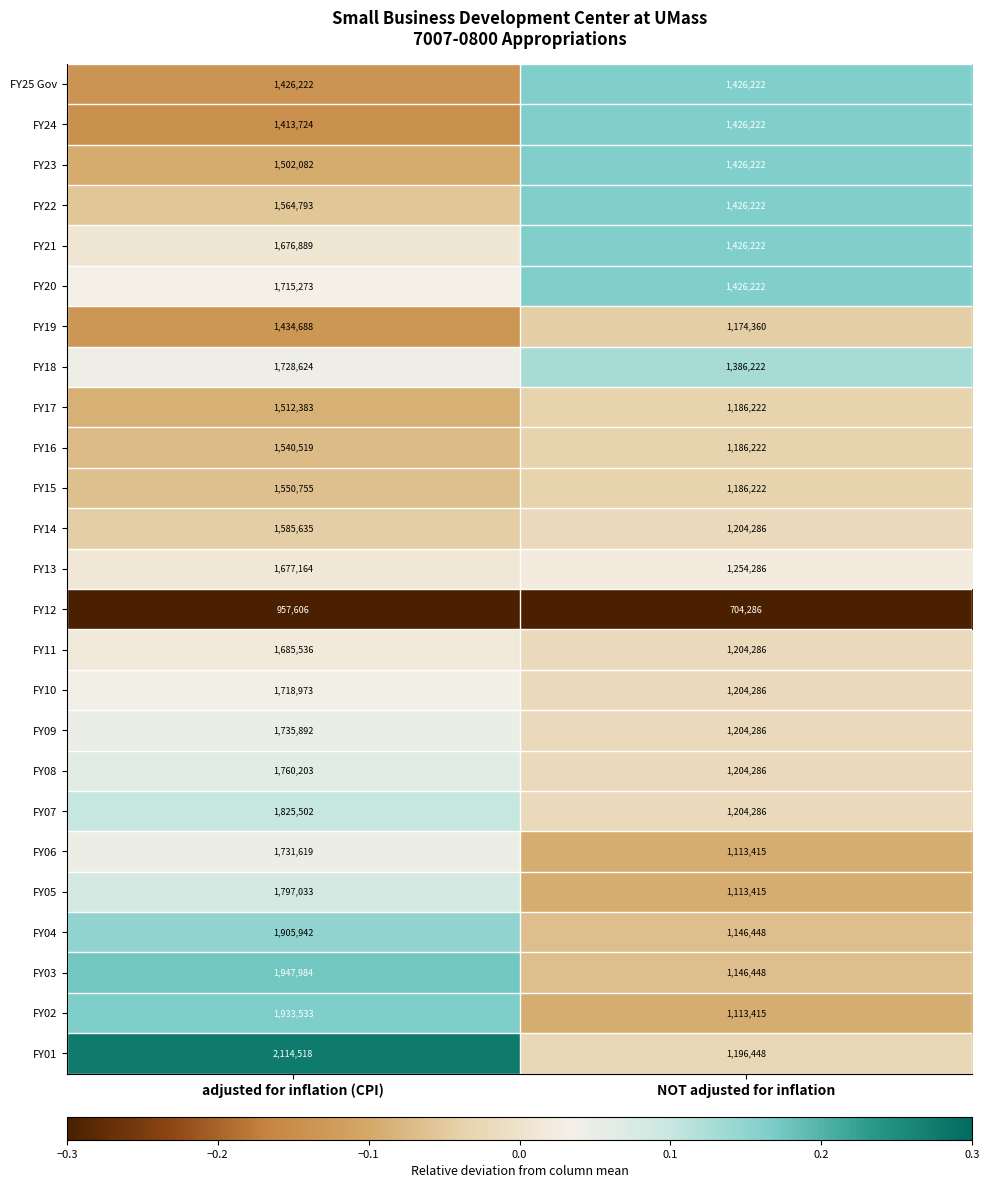

How many data points does each series have?

2